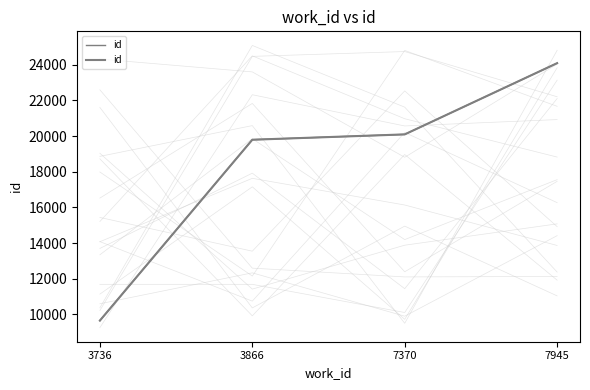

Reading left to right, list all the values displayed in this chart.

3736=9655	3866=19792	7370=20091	7945=24084